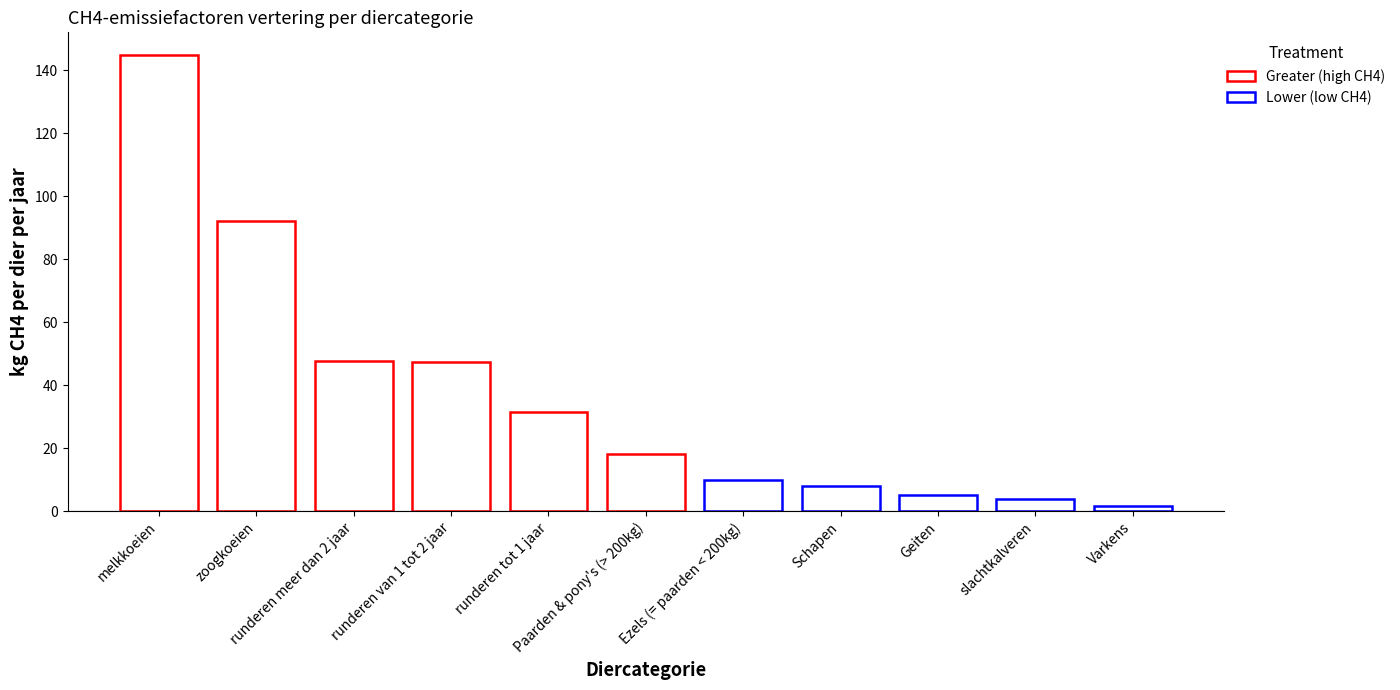

Where does the data first go above 18?

melkkoeien